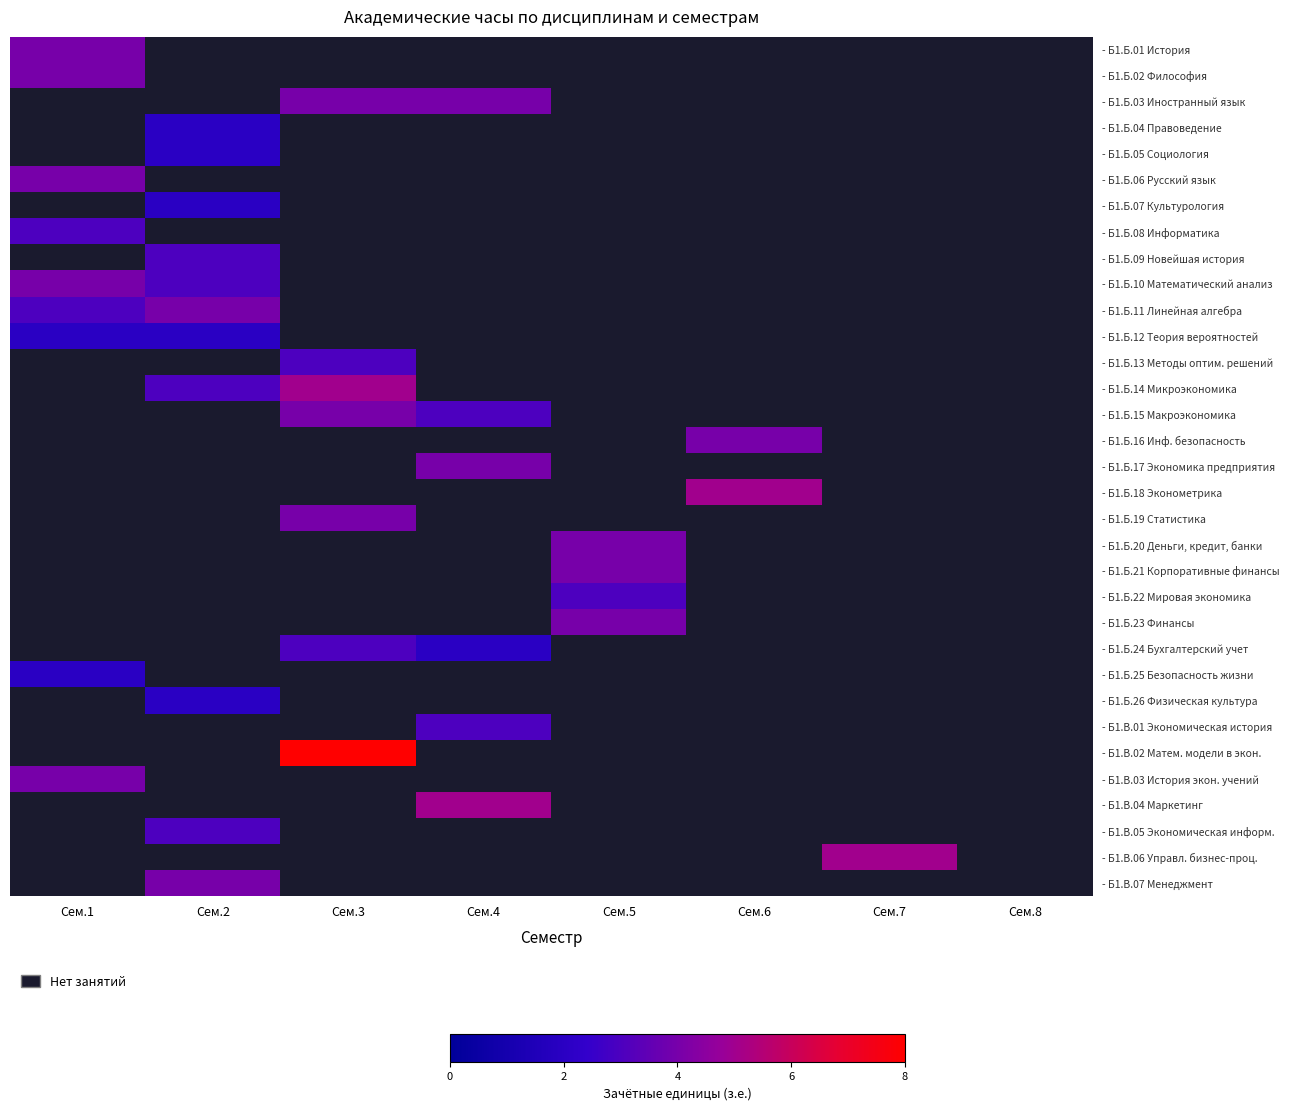

Which series has the widest spread of values?

- Б1.Б.10 Математический анализ